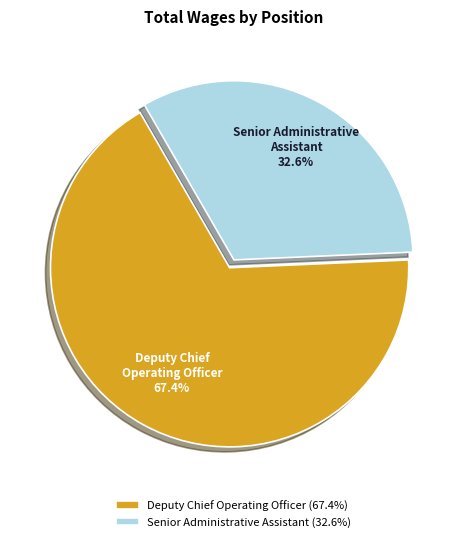

Does any single category account for the majority?

Yes